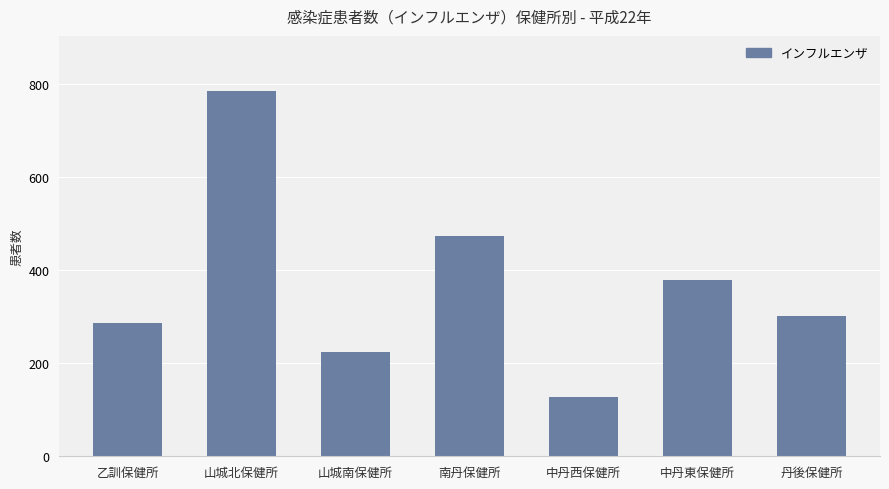

How many categories are shown in the chart?

7